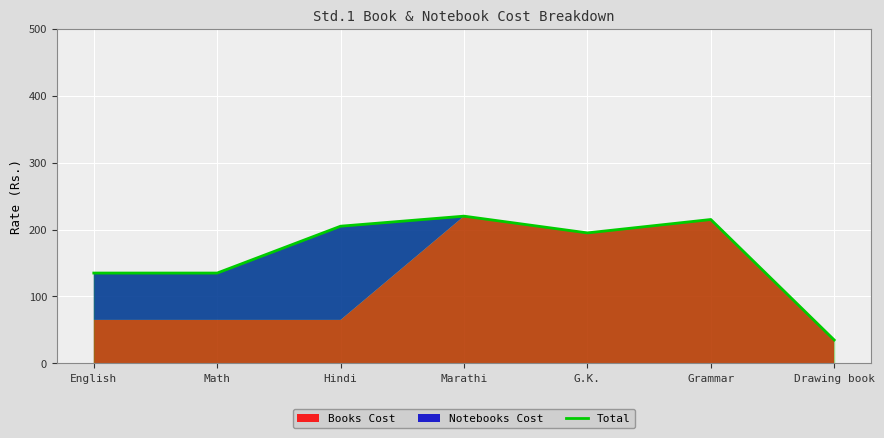

Which label corresponds to the largest value in the chart?

Marathi